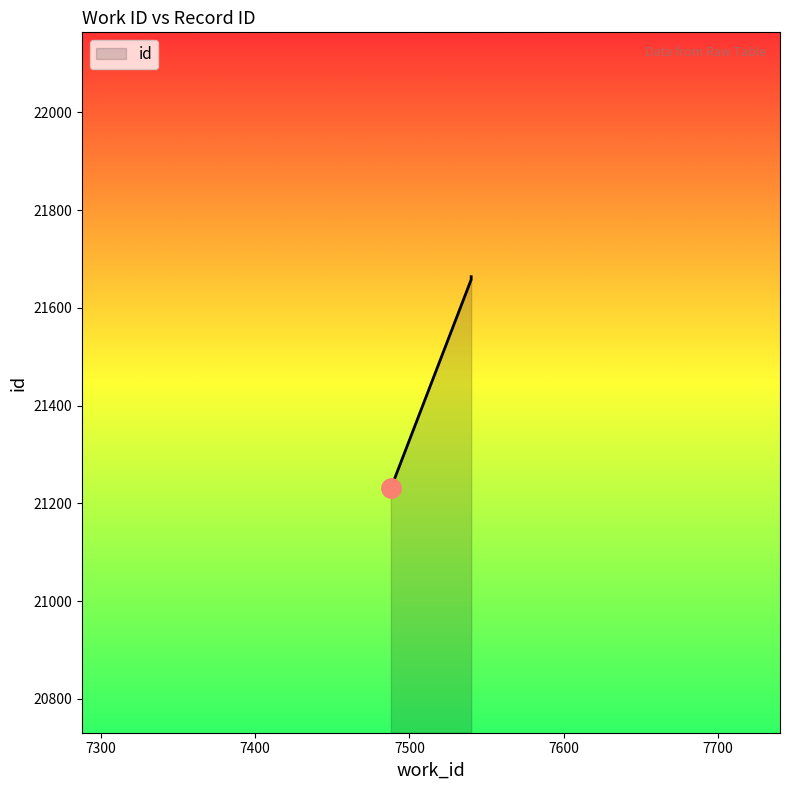

Reading right to left, what are all the values shown in this chart?

7540=21664	7540=21662	7540=21660	7540=21659	7540=21658	7488=21231